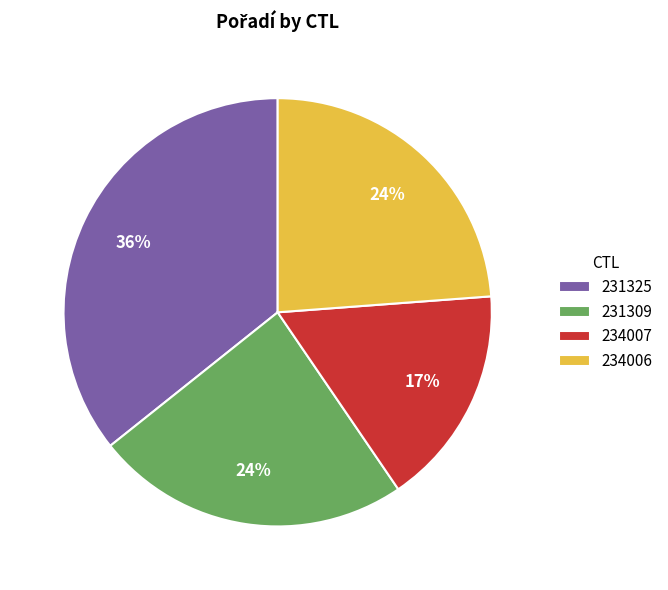

To the nearest percent, what is the average slice percentage?

25%